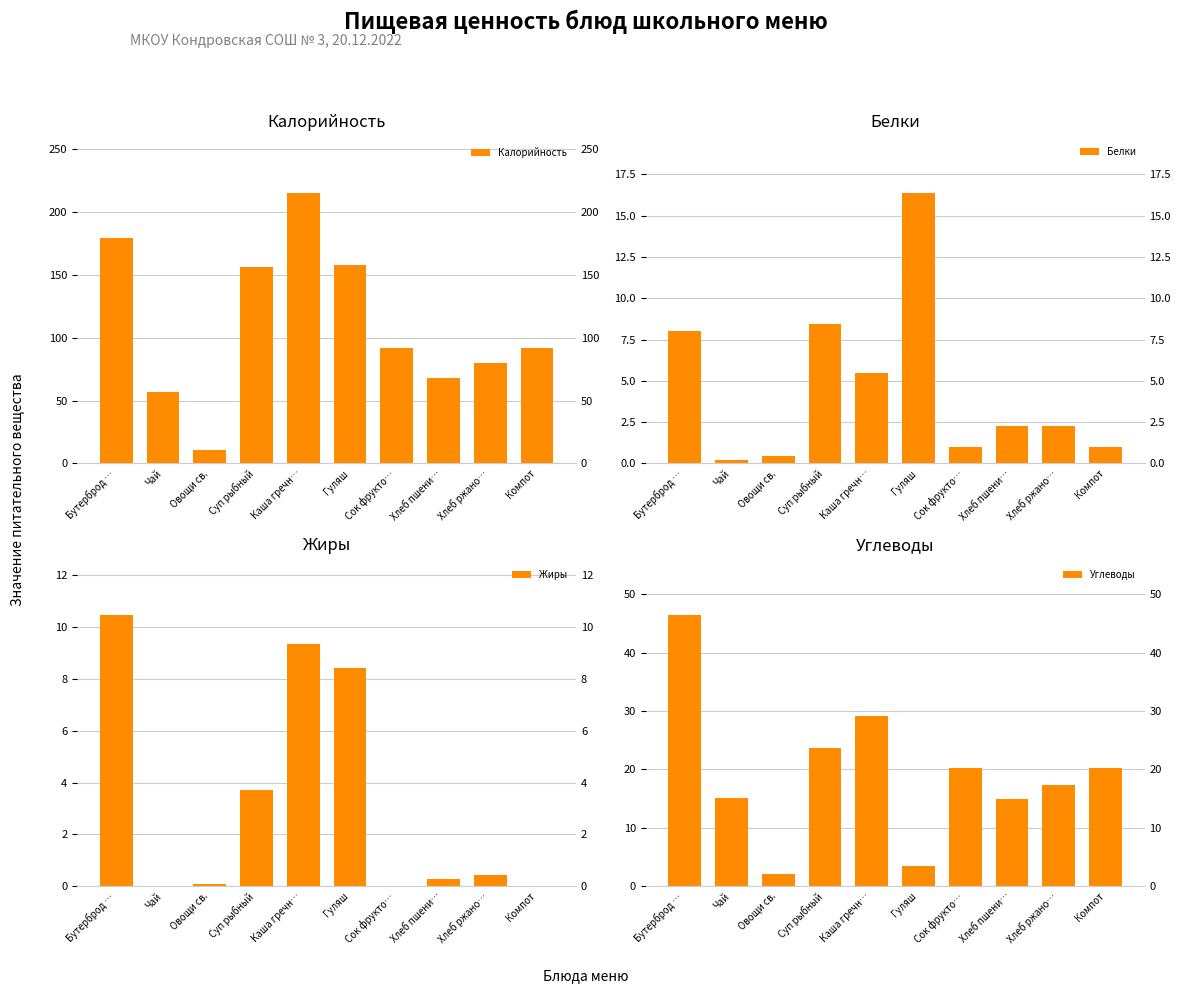

What is the label of the 3rd bar from the left?

Овощи св.